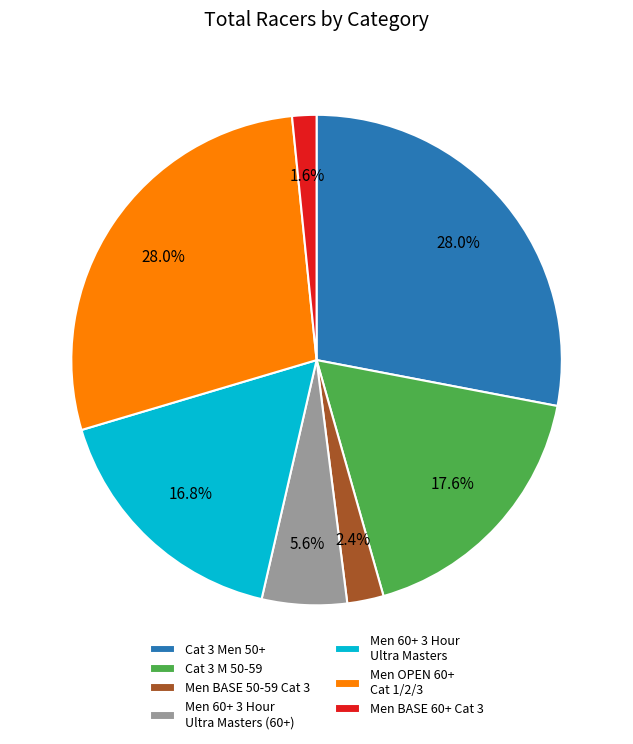

To the nearest percent, what is the difference between the Men 60+ 3 Hour Ultra Masters (60+) and Cat 3 M 50-59 slice percentages?

12%